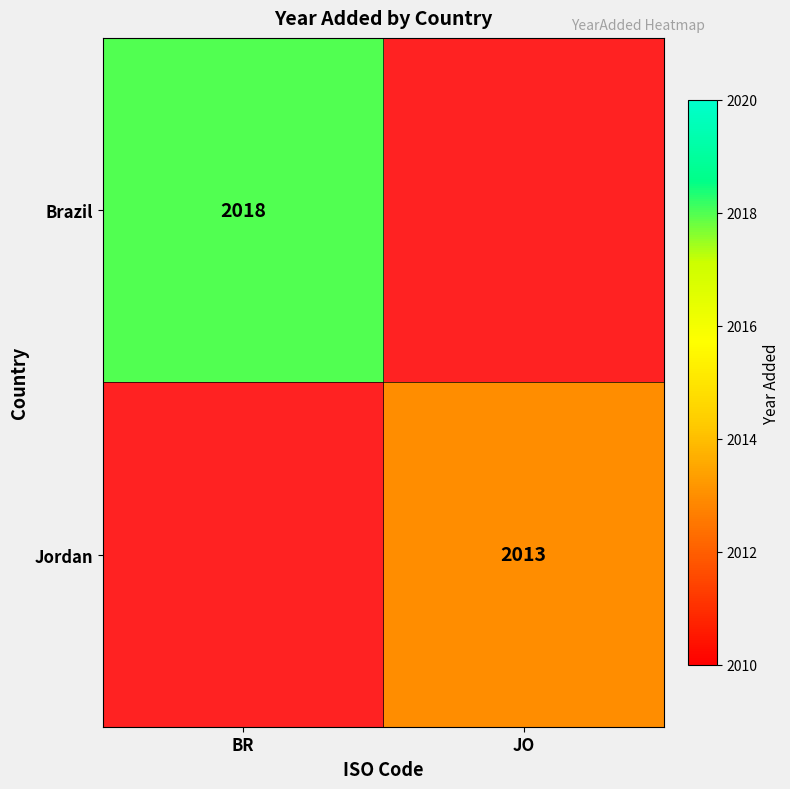

Is the value of Brazil at BR greater than the value of Jordan at JO?

Yes